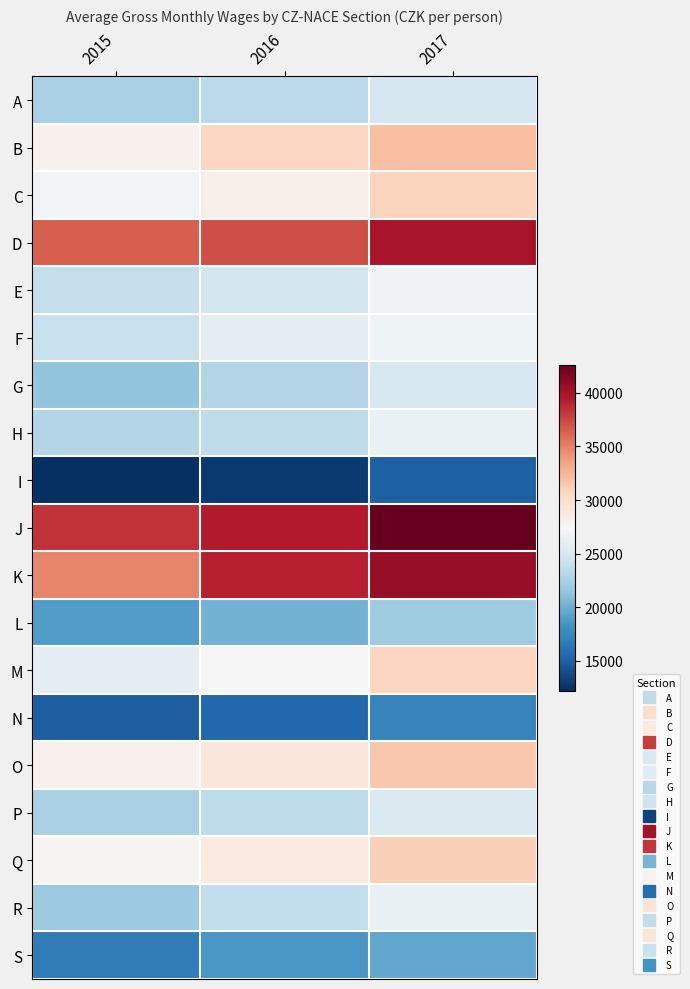

Between 2016 and 2017, which is larger?

2017